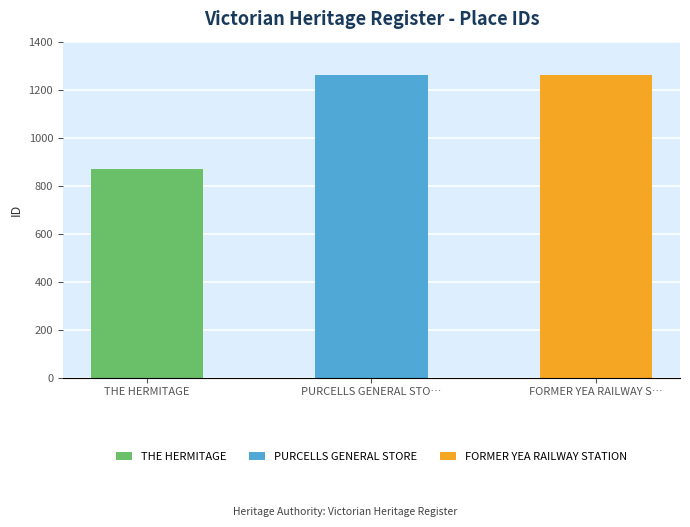

Is it true that the value at FORMER YEA RAILWAY STATION is 1262?

True